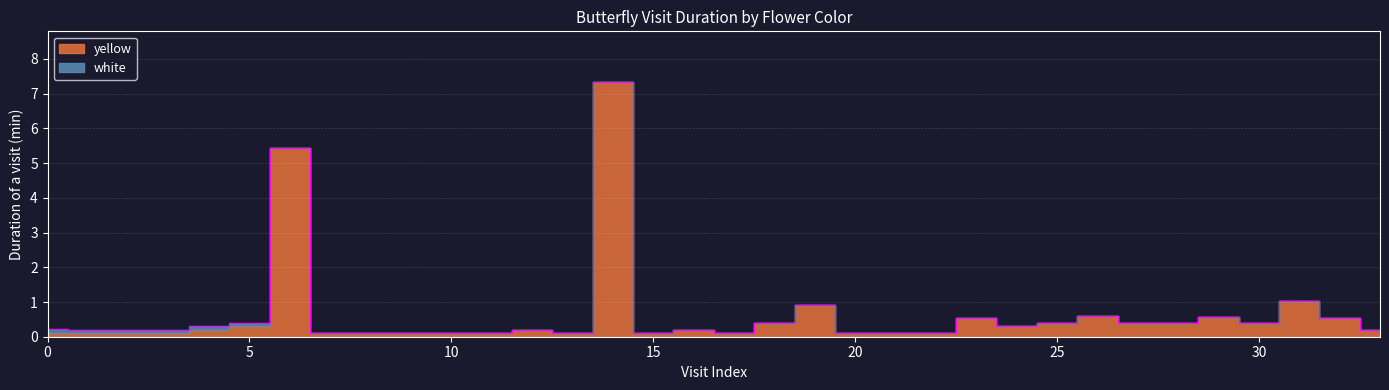

What is the label of the 19th point from the left?

18